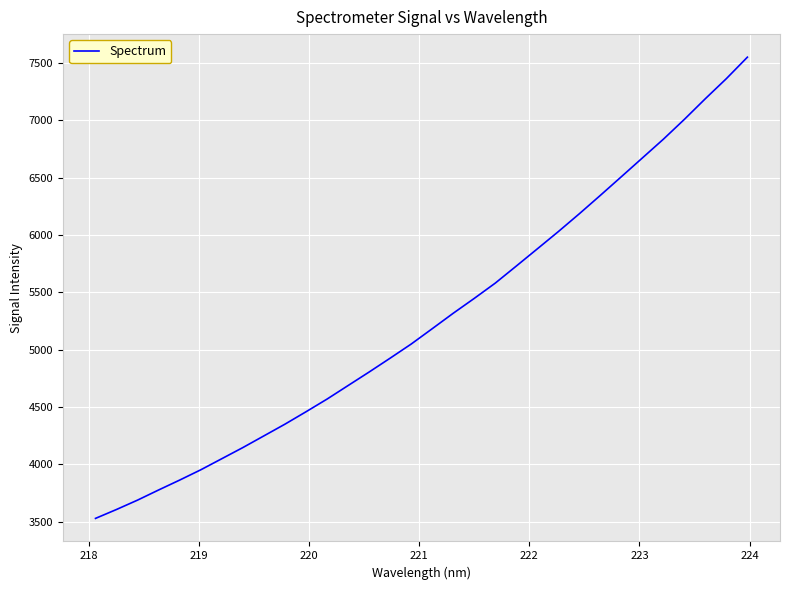

What is the difference between the maximum and minimum values?

4021.9